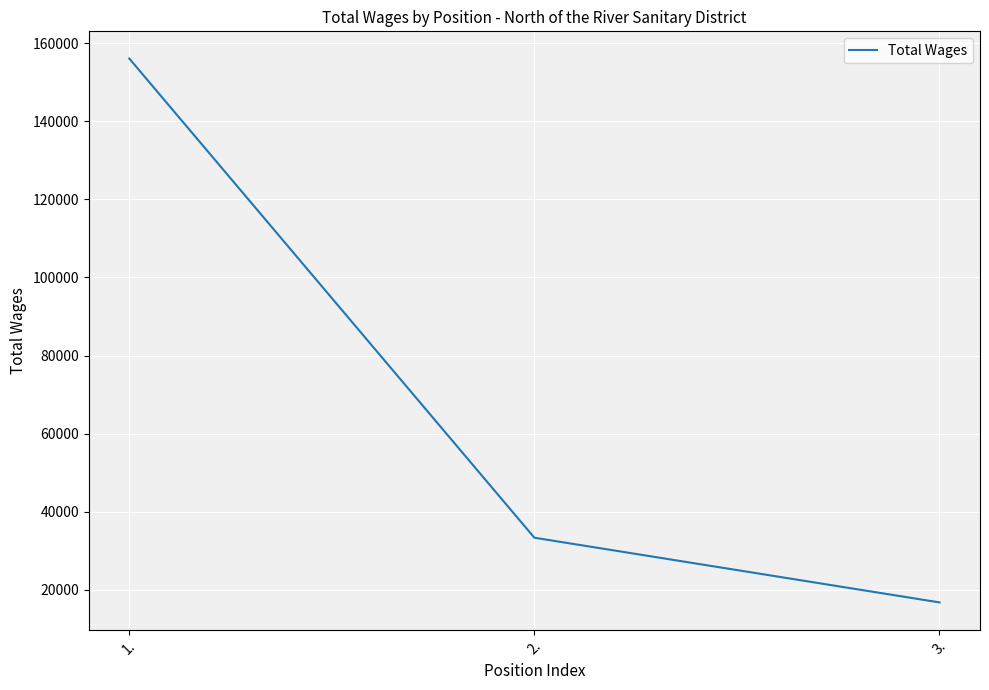

Where is the data nearest to the value 86422?

2.